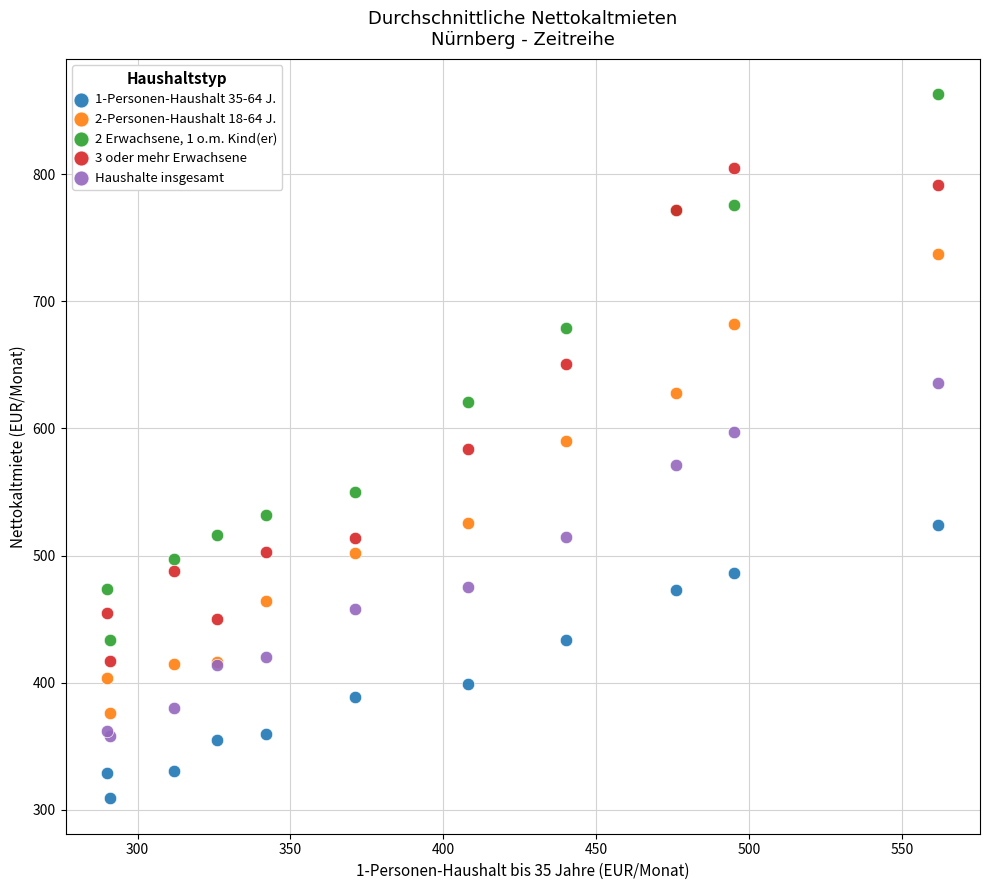

What is the X range (max minus min) for the scatter plot?

272